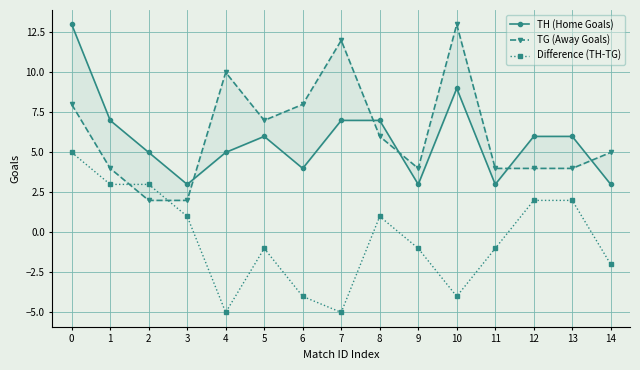

Does the chart display data point markers on the line(s)?

Yes